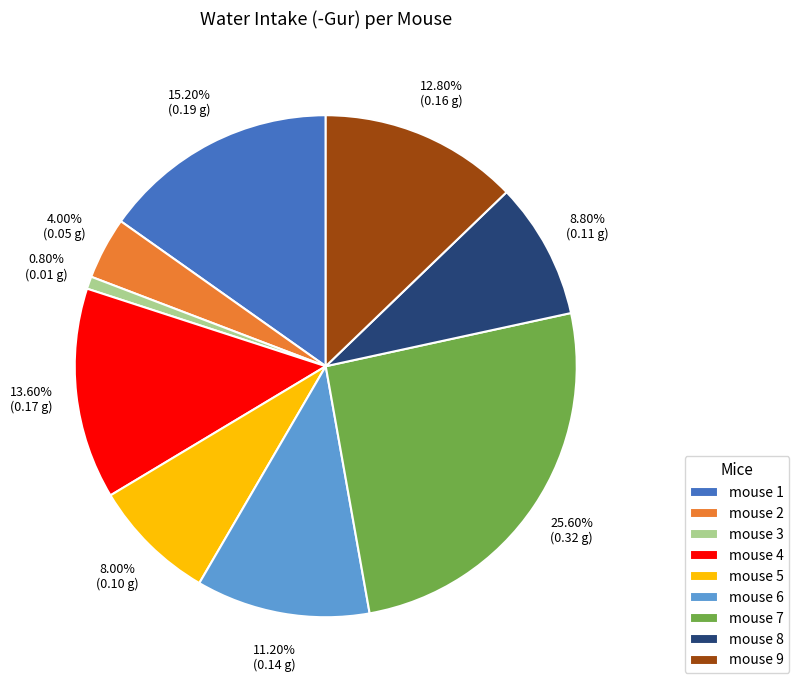

What percentage do mouse 9 and mouse 8 together represent?

21.6%